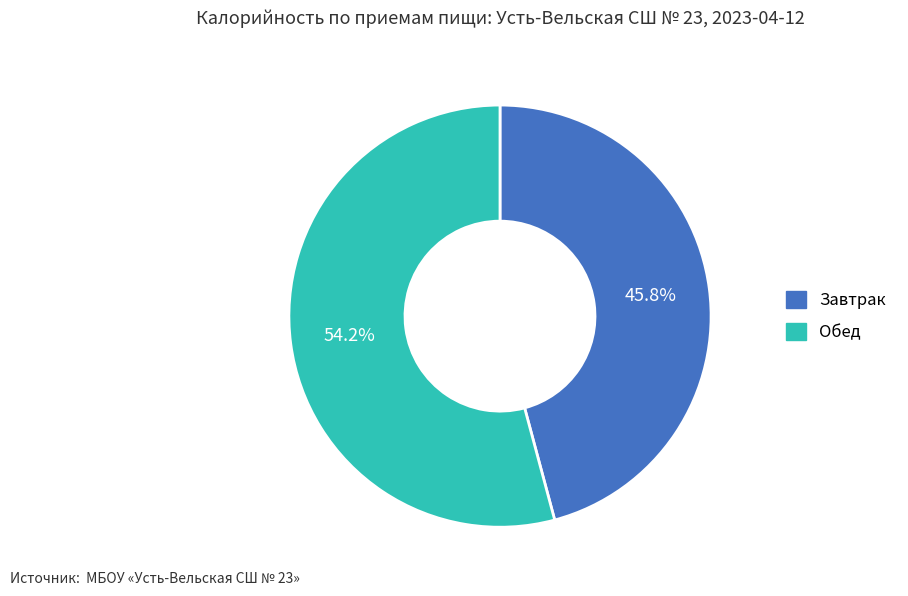

What is the total percentage of Обед and Завтрак?

100.0%